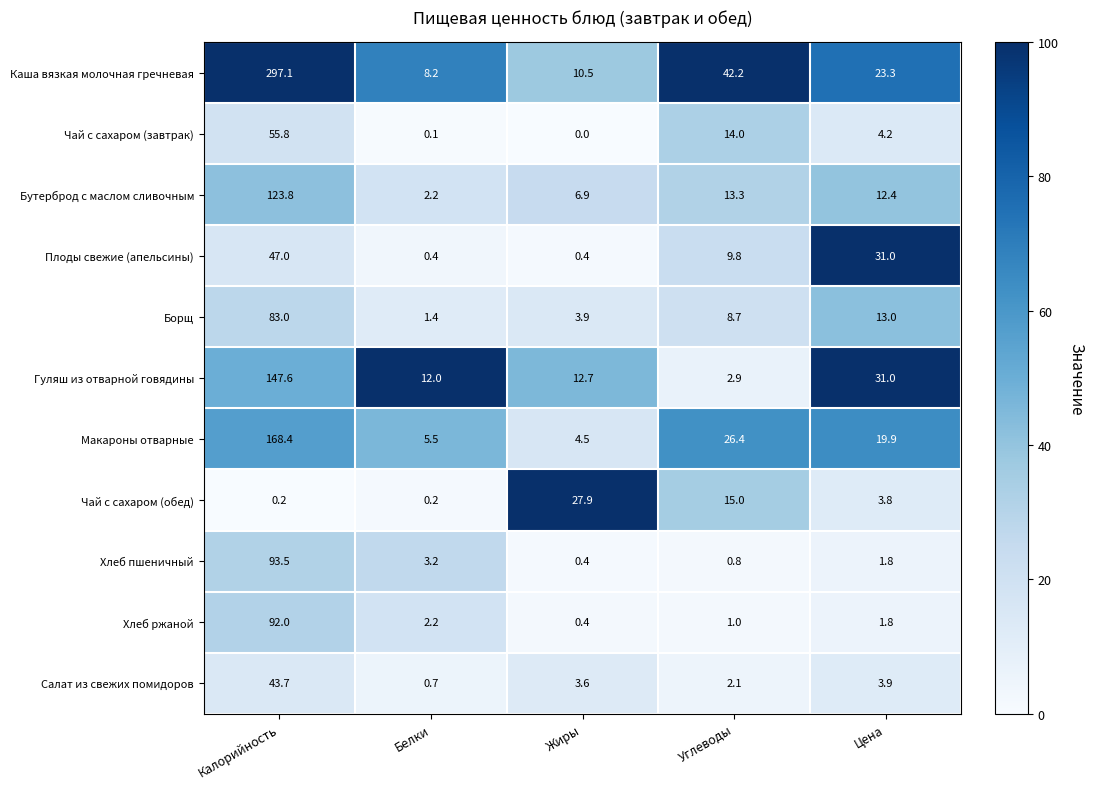

Rank the categories by Бутерброд с маслом сливочным value from lowest to highest.

Белки, Жиры, Цена, Углеводы, Калорийность